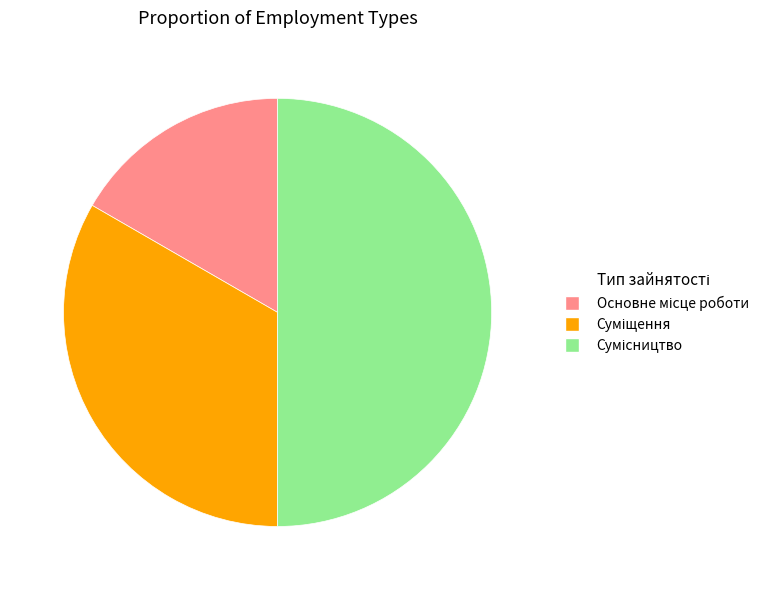

True or false: Основне місце роботи accounts for 17% of the total.

True